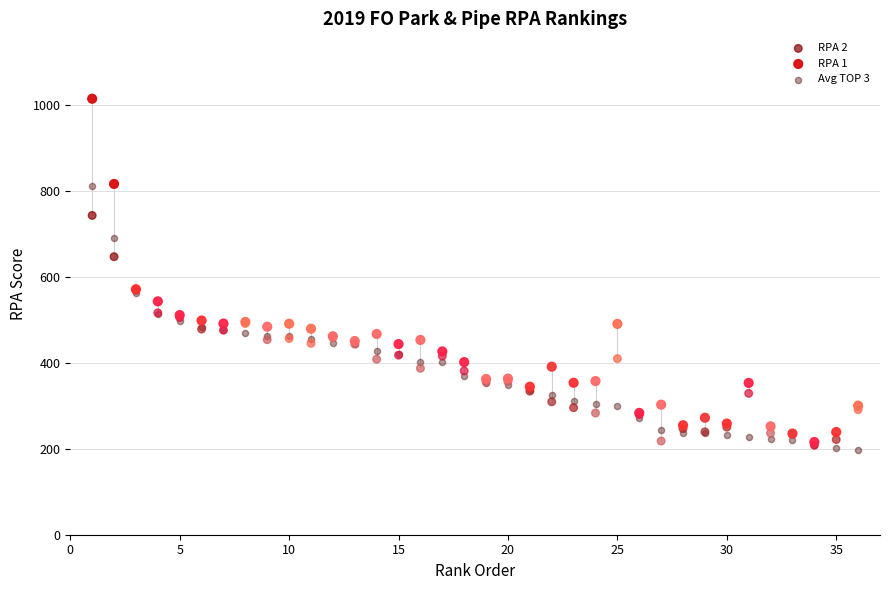

Which series has the largest Y range (max minus min)?

RPA 1